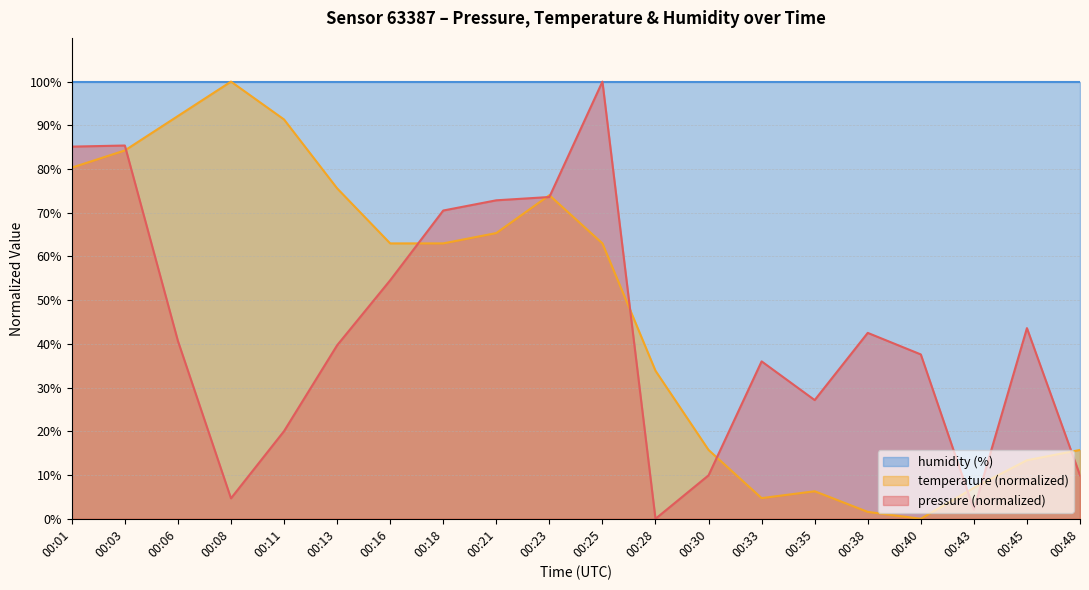

How many lines are shown in the chart?

3